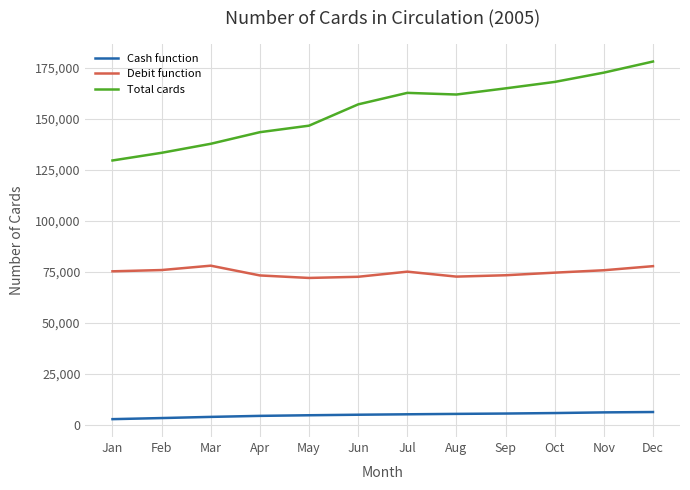

At which category is the sum across all series the highest?

Dec